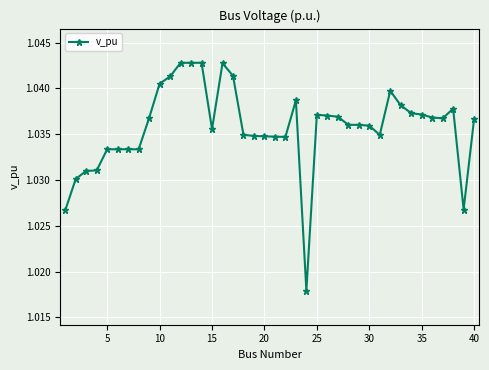

True or false: the data has more than 2 interior local peaks.

True